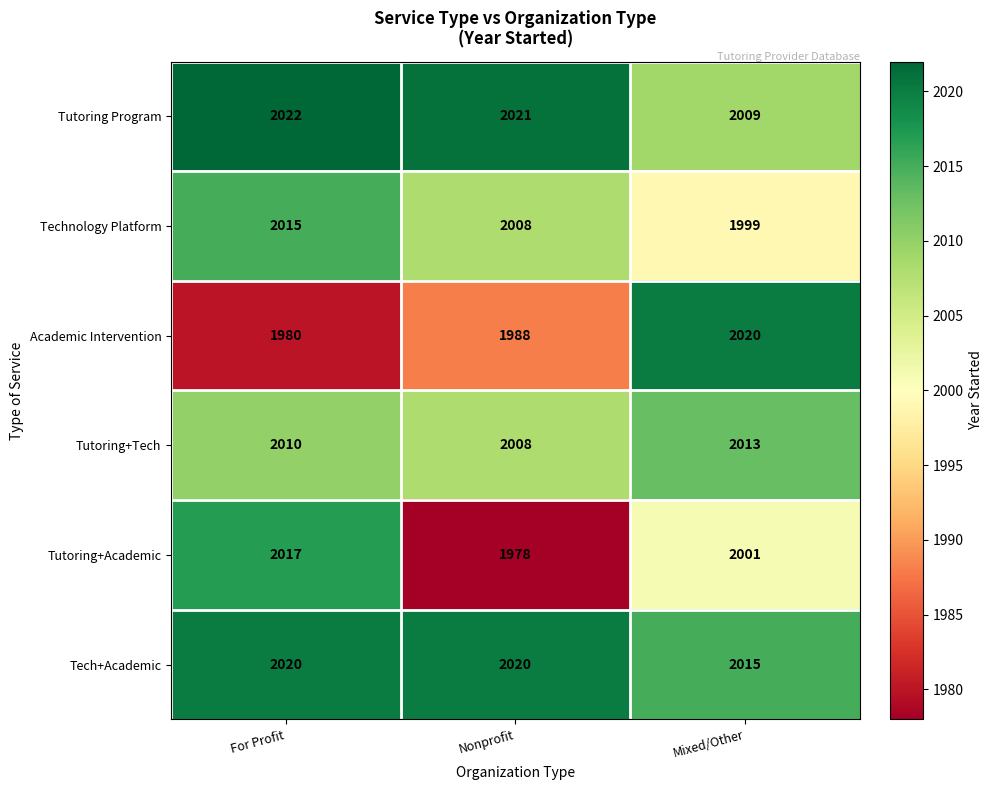

True or false: Tech+Academic has a value of 2020 at Nonprofit.

True